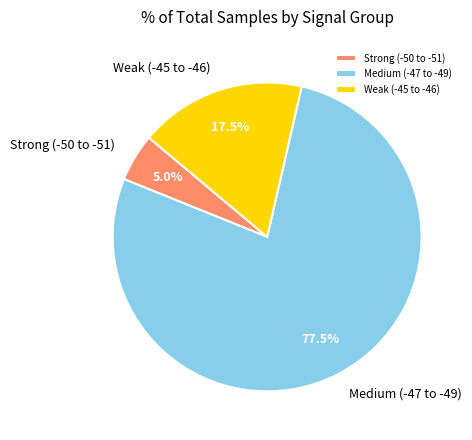

How many slices are in this pie chart?

3